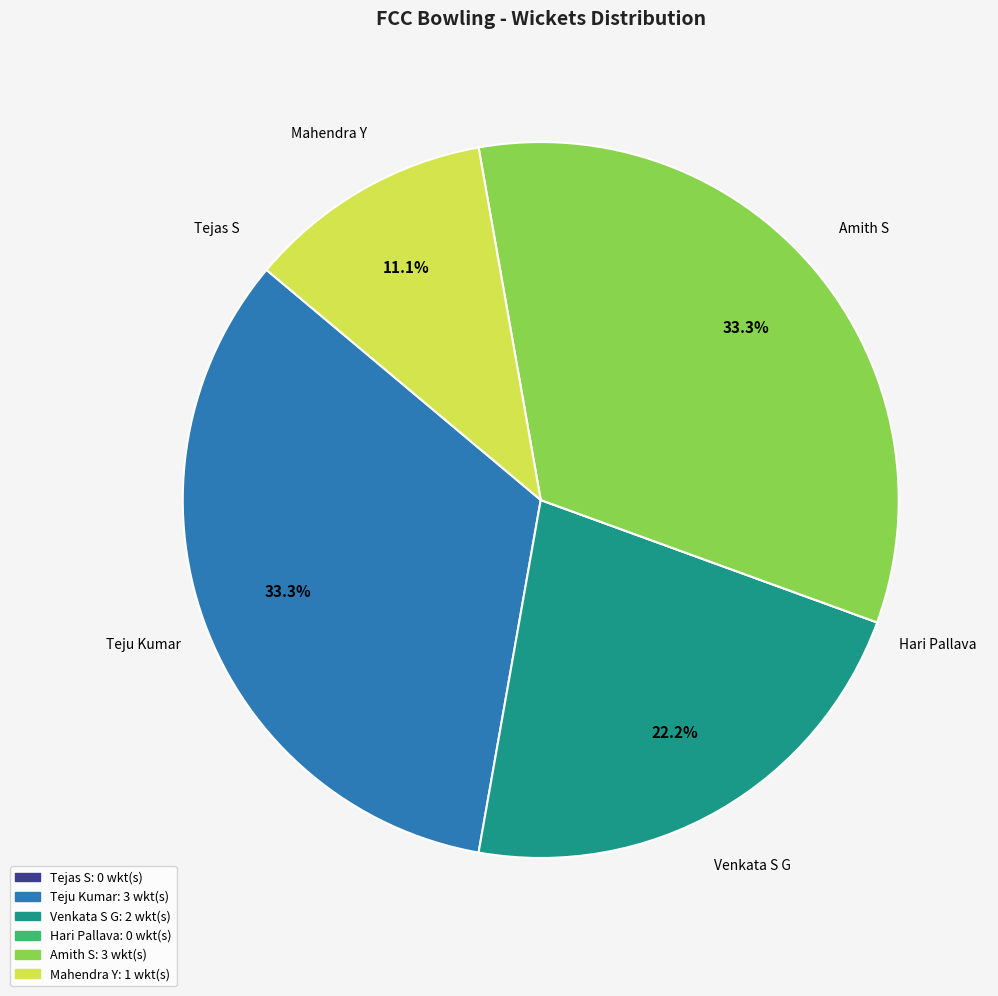

Is there a majority slice in this chart?

No